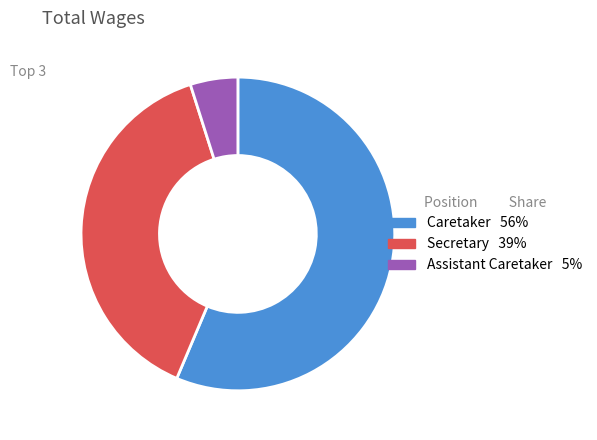

Is there any slice that represents more than half of the pie?

Yes